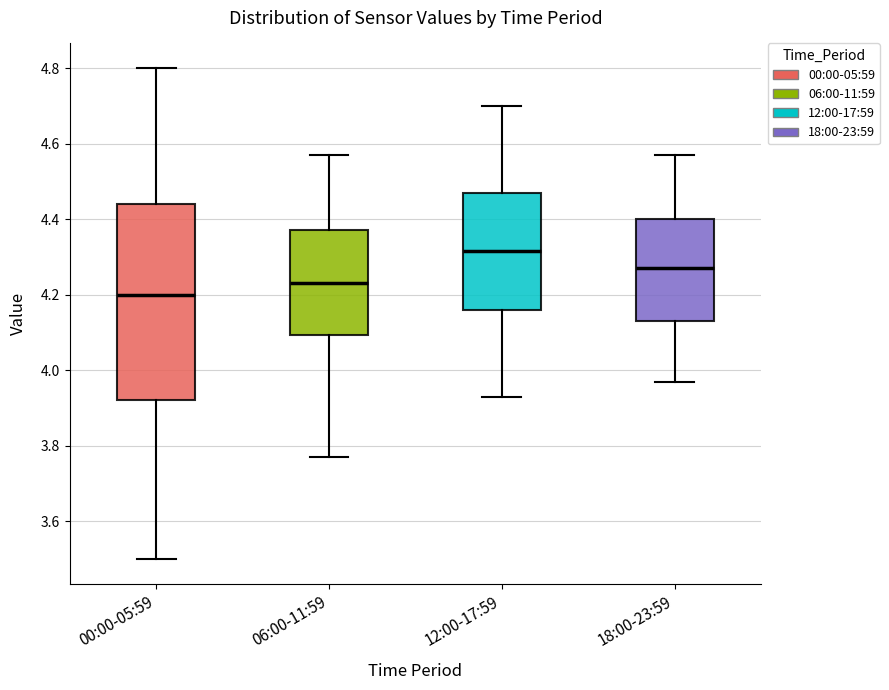

Which box's median line is the highest?

12:00-17:59